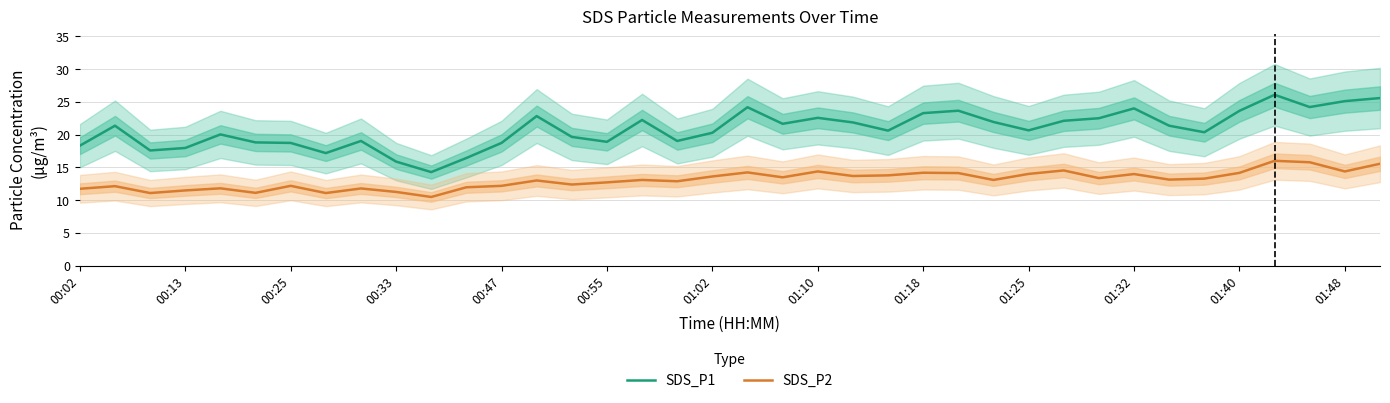

Does the chart display data point markers on the line(s)?

No